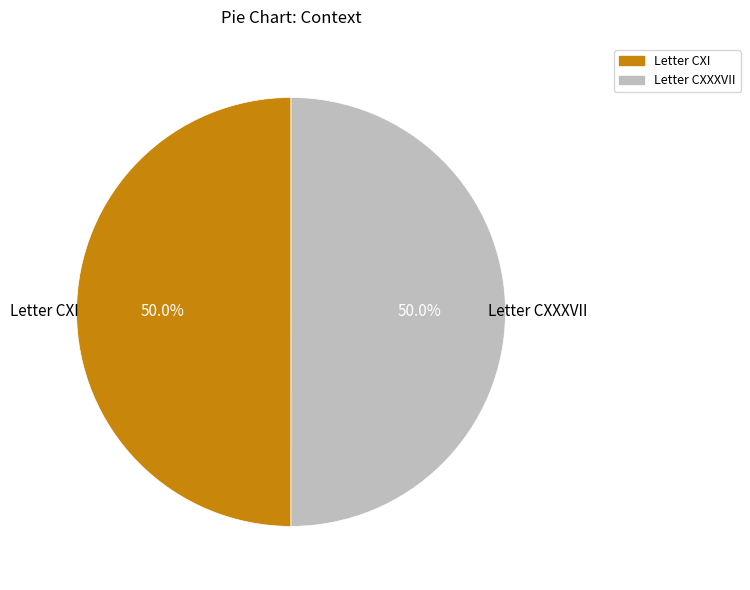

Do Letter CXI and Letter CXXXVII together represent more than half of the pie?

Yes